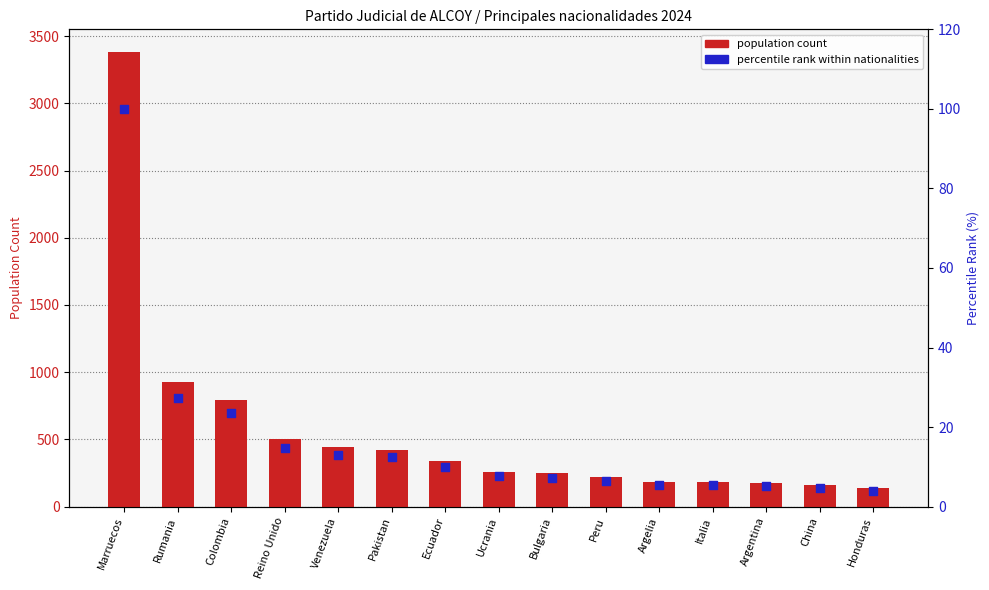

Which series contains the lowest Y value?

percentile rank within nationalities